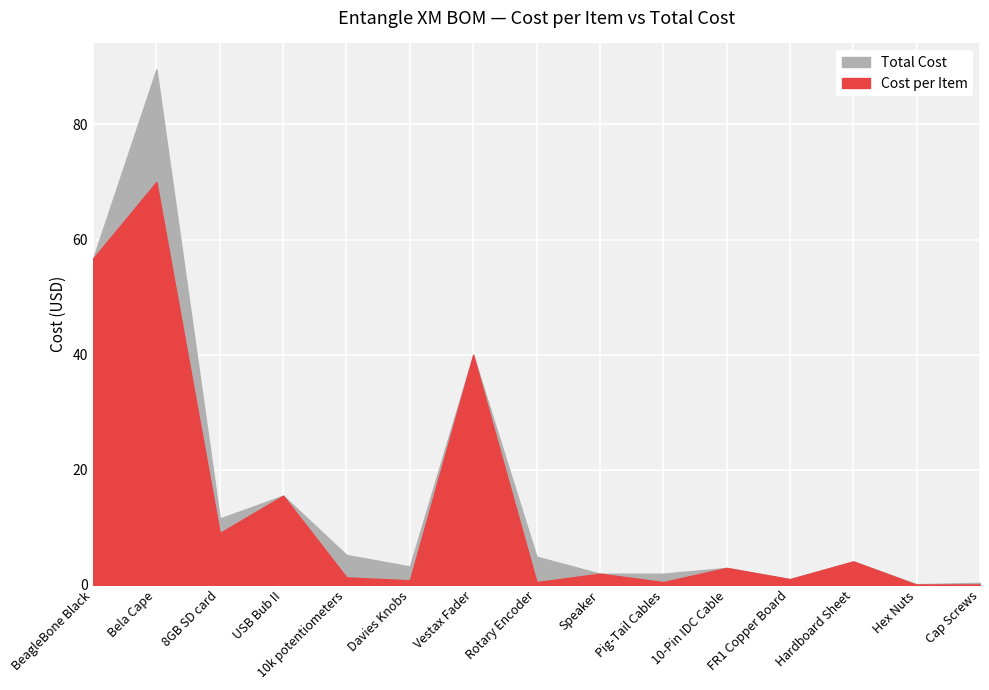

What are all the series names shown in the legend?

Cost per Item, Total Cost